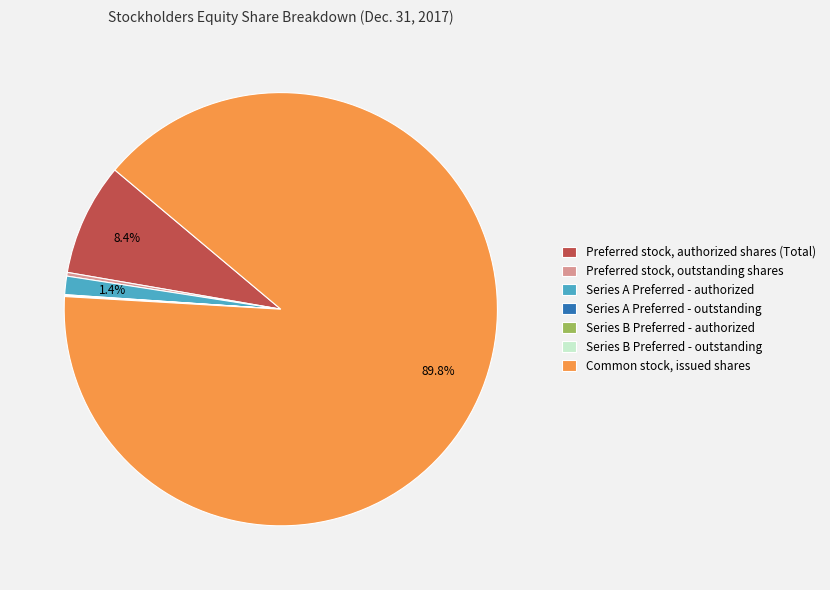

Which slice is the largest?

Common stock, issued shares